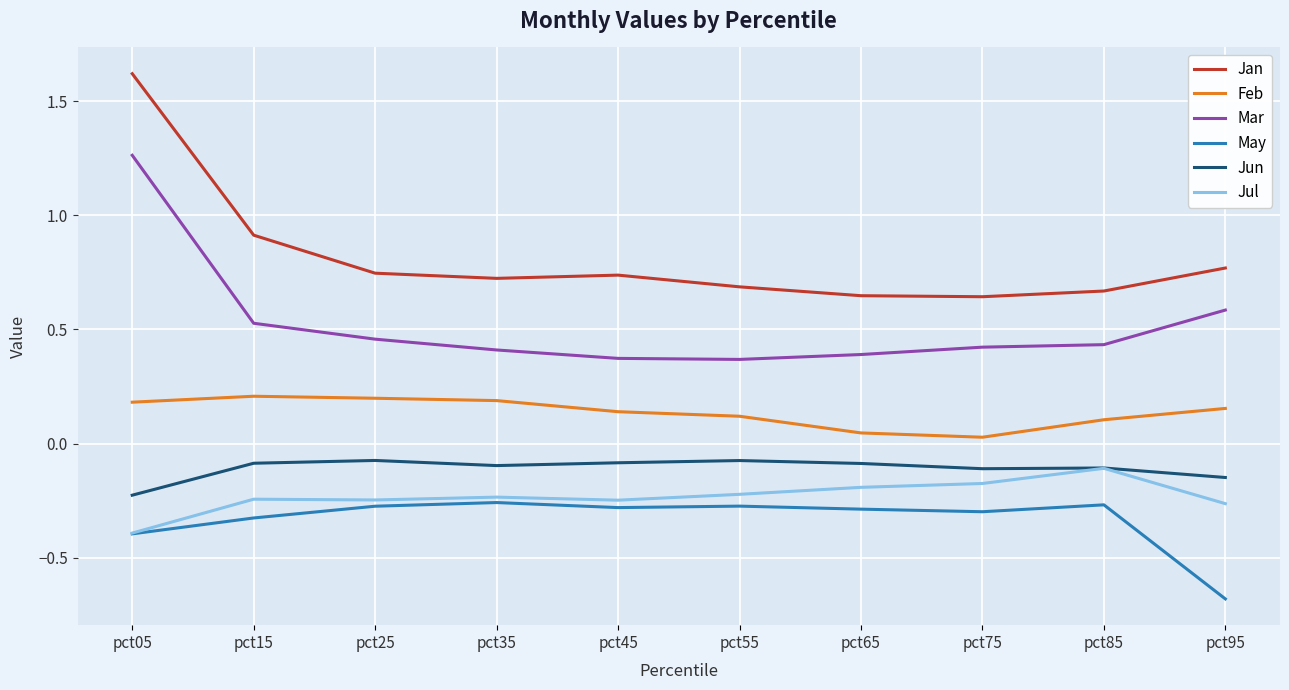

At which label does Jul reach its peak?

pct85